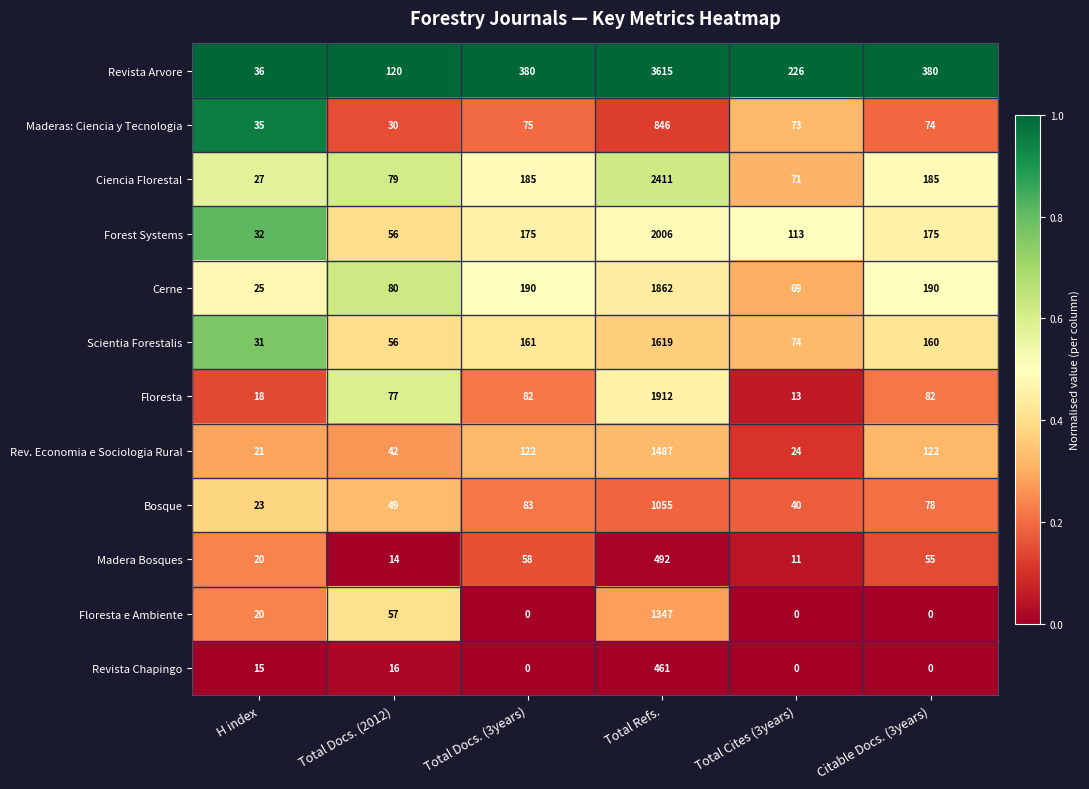

Rank the series by their maximum value, from highest to lowest.

Revista Arvore, Ciencia Florestal, Forest Systems, Floresta, Cerne, Scientia Forestalis, Rev. Economia e Sociologia Rural, Floresta e Ambiente, Bosque, Maderas: Ciencia y Tecnologia, Madera Bosques, Revista Chapingo